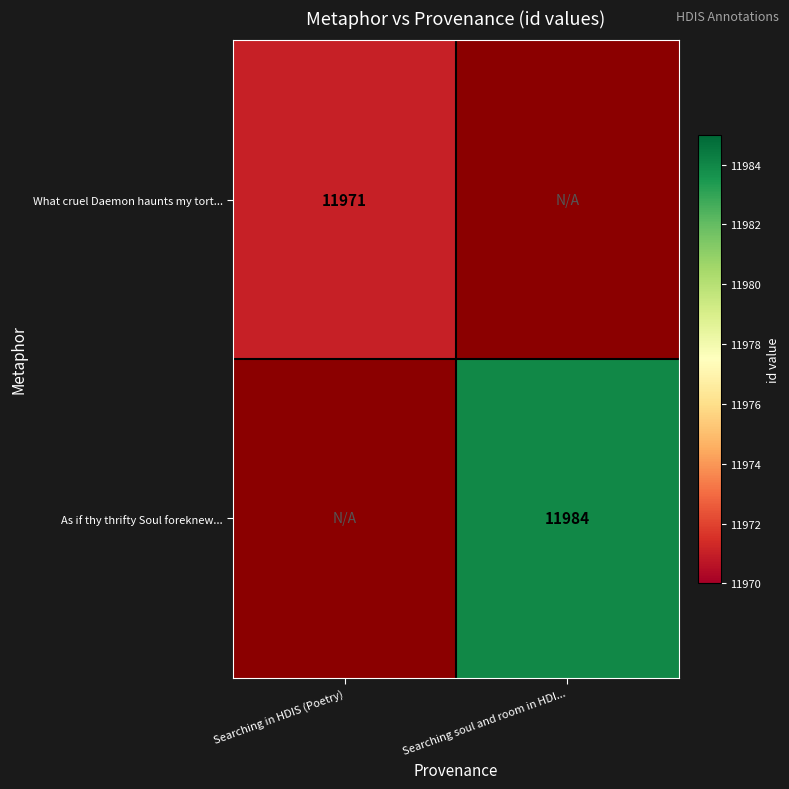

True or false: As if thy thrifty Soul foreknew... has a value of 11984 at Searching soul and room in HDI....

True